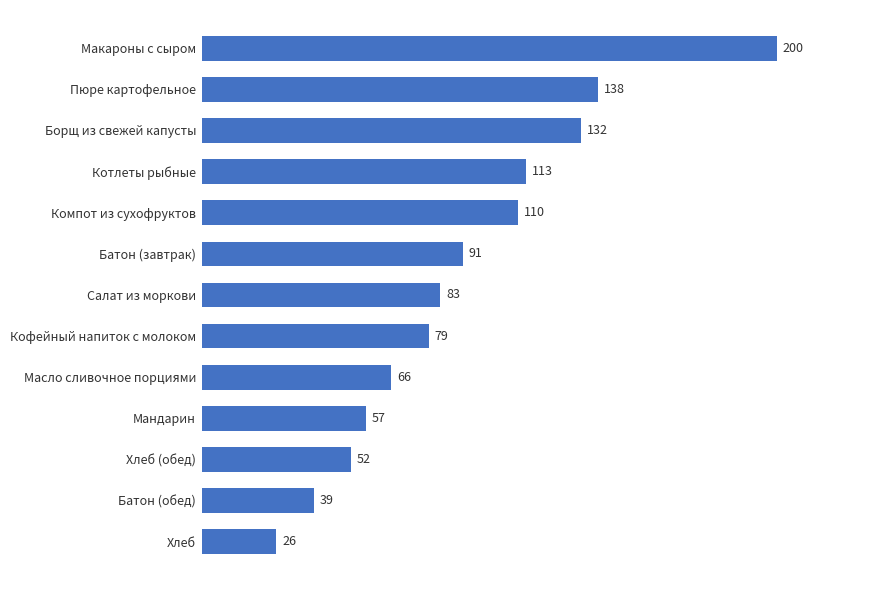

Reading top to bottom, what are all the values shown in this chart?

200	138	132	113	110	91	83	79	66	57	52	39	26